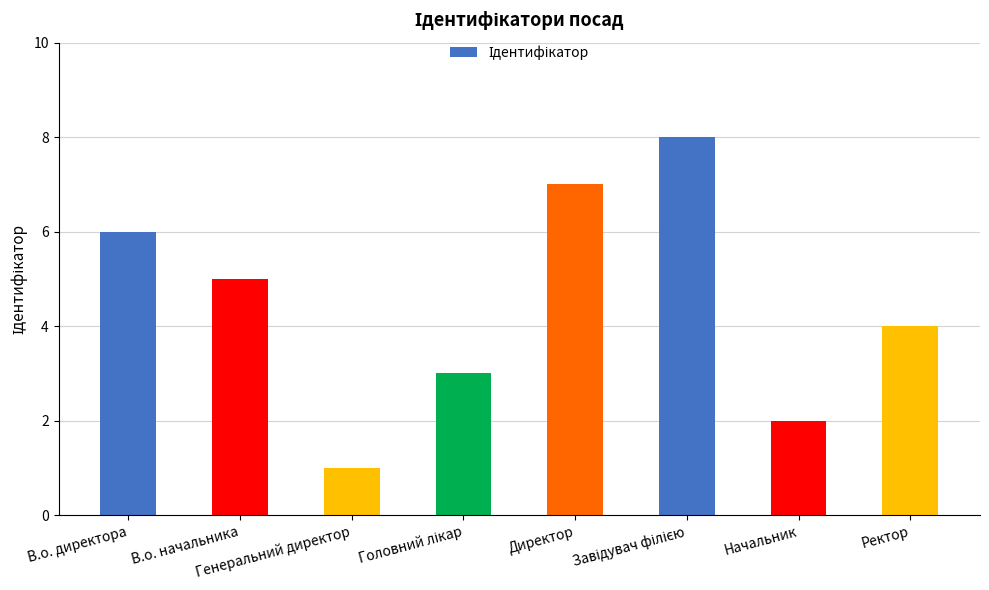

What is the difference between the maximum and second lowest values?

6